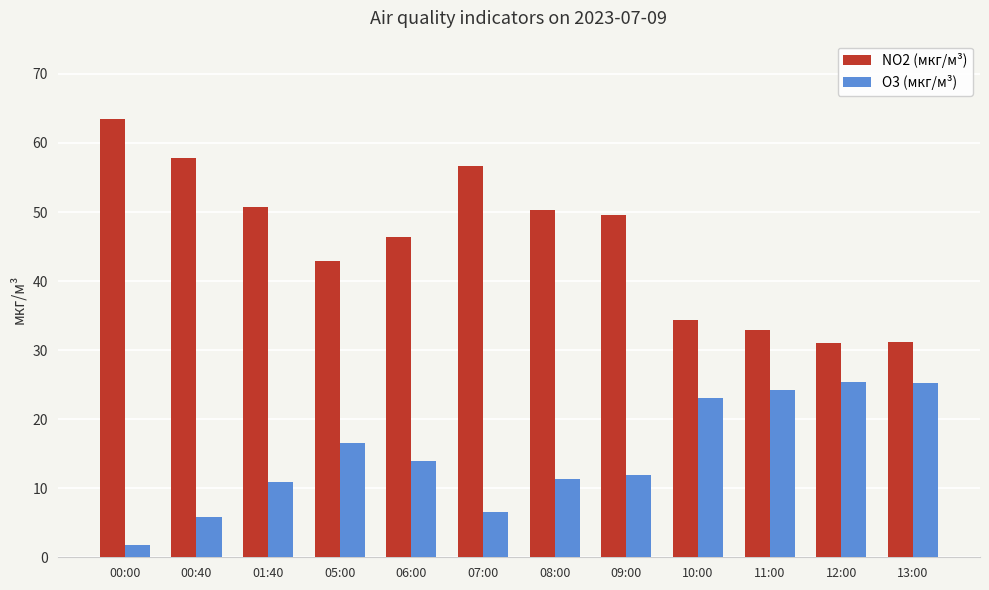

What is the smallest value displayed?

1.7